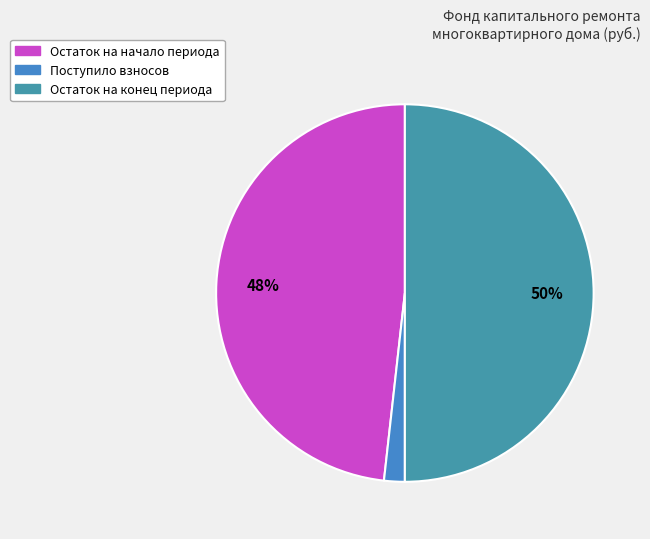

Which slice is the largest?

Остаток на конец периода